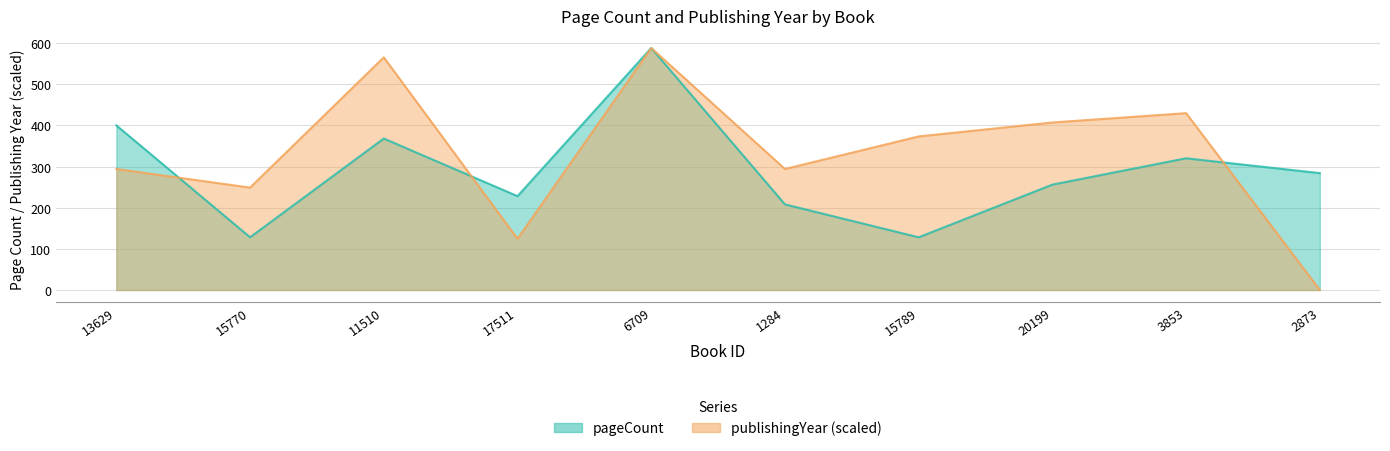

What are all the series names shown in the legend?

pageCount, publishingYear